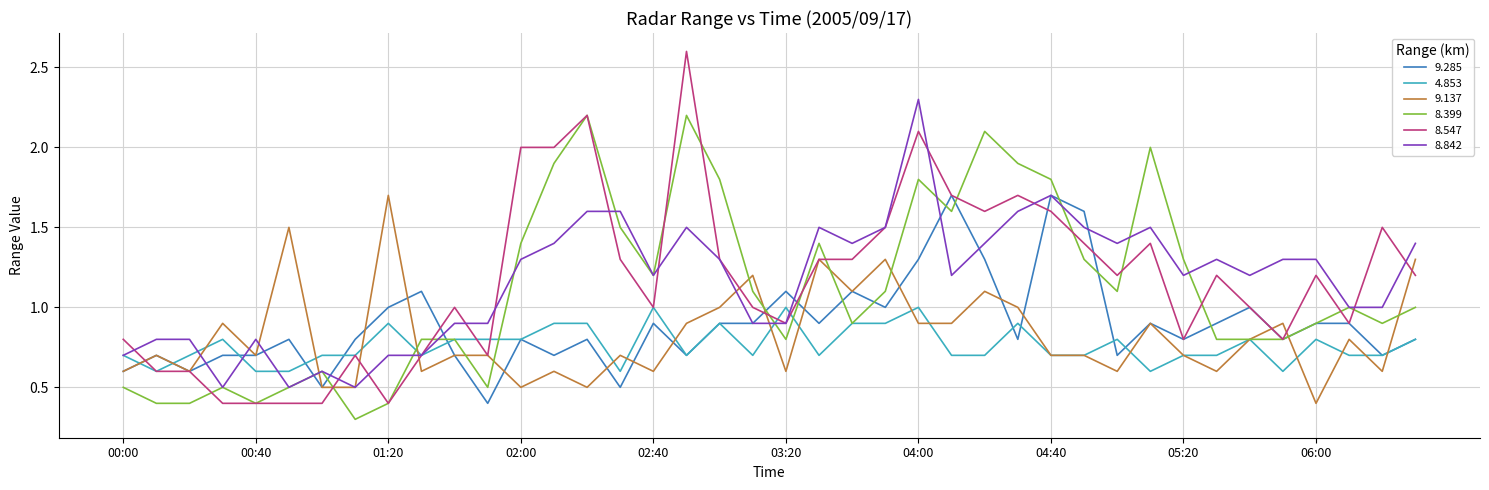

What is the minimum value shown in the chart?

0.3